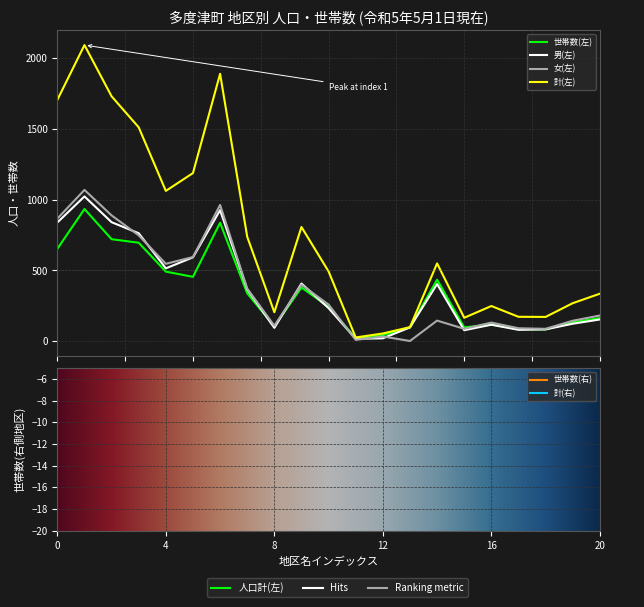

After their last crossing, which series has the higher values: 世帯数(左) or 男(左)?

世帯数(左)